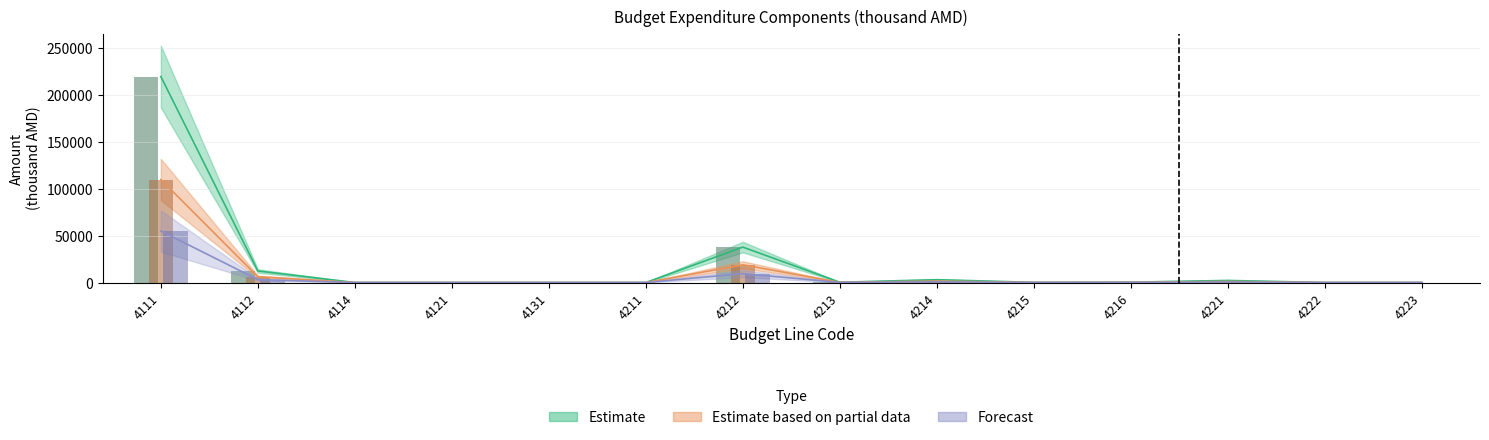

Where is Estimate nearest to the value 109915?

4212